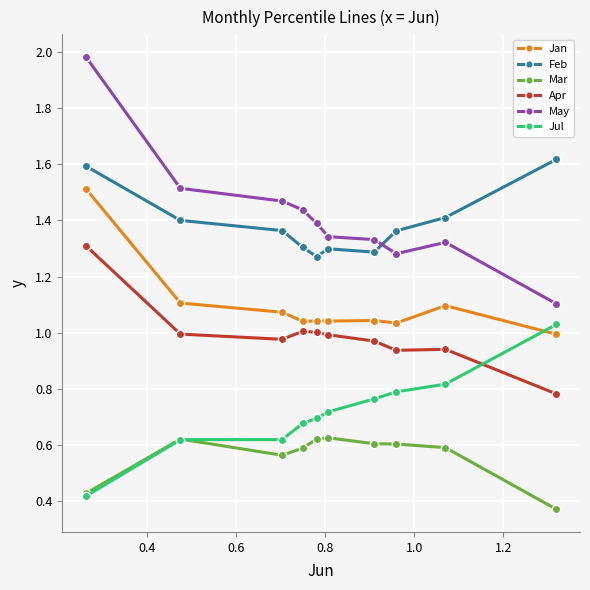

Which series has the largest range (max minus min)?

May